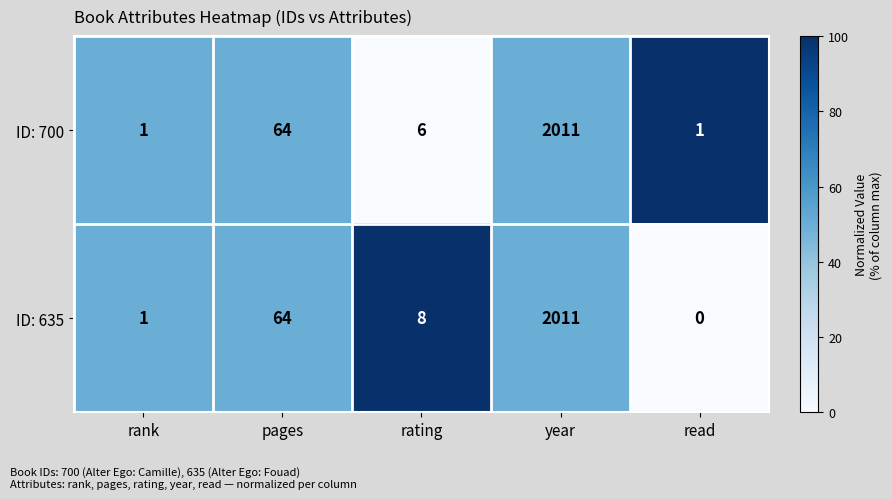

At how many categories does at least one series exceed 0?

5